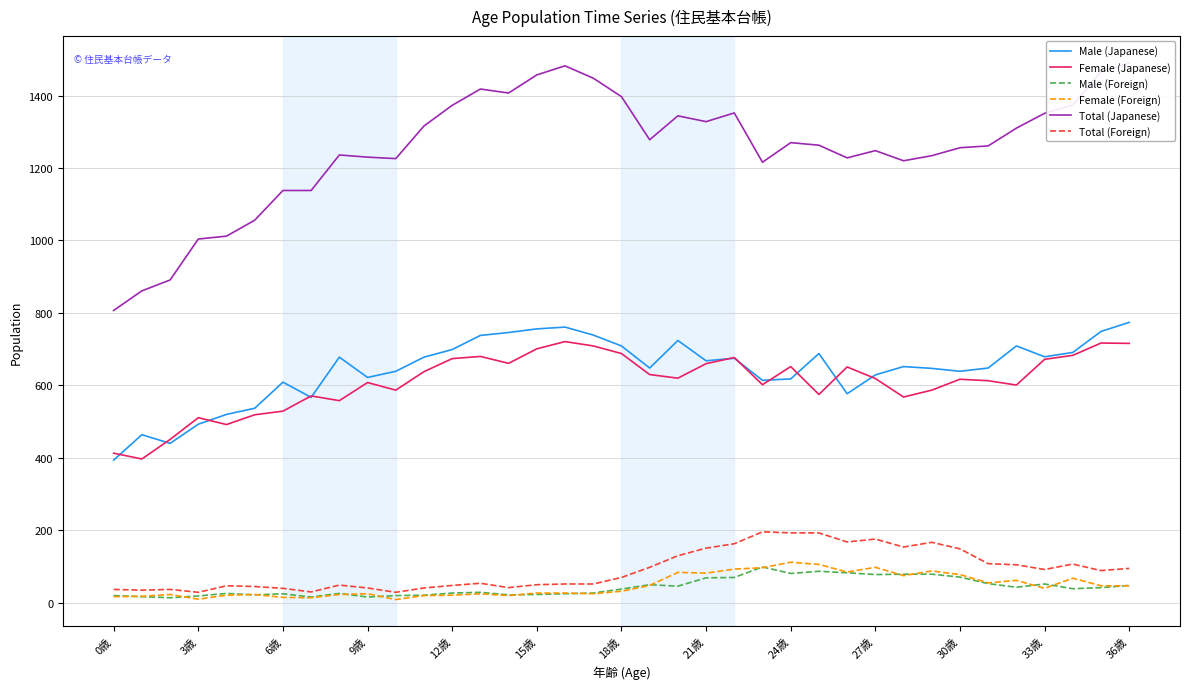

What is the label of the 36th point from the left?

35